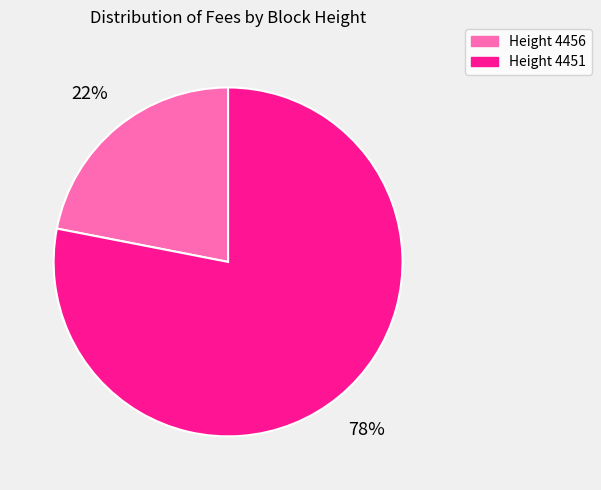

To the nearest percent, what is the difference between the Height 4451 and Height 4456 slice percentages?

56%